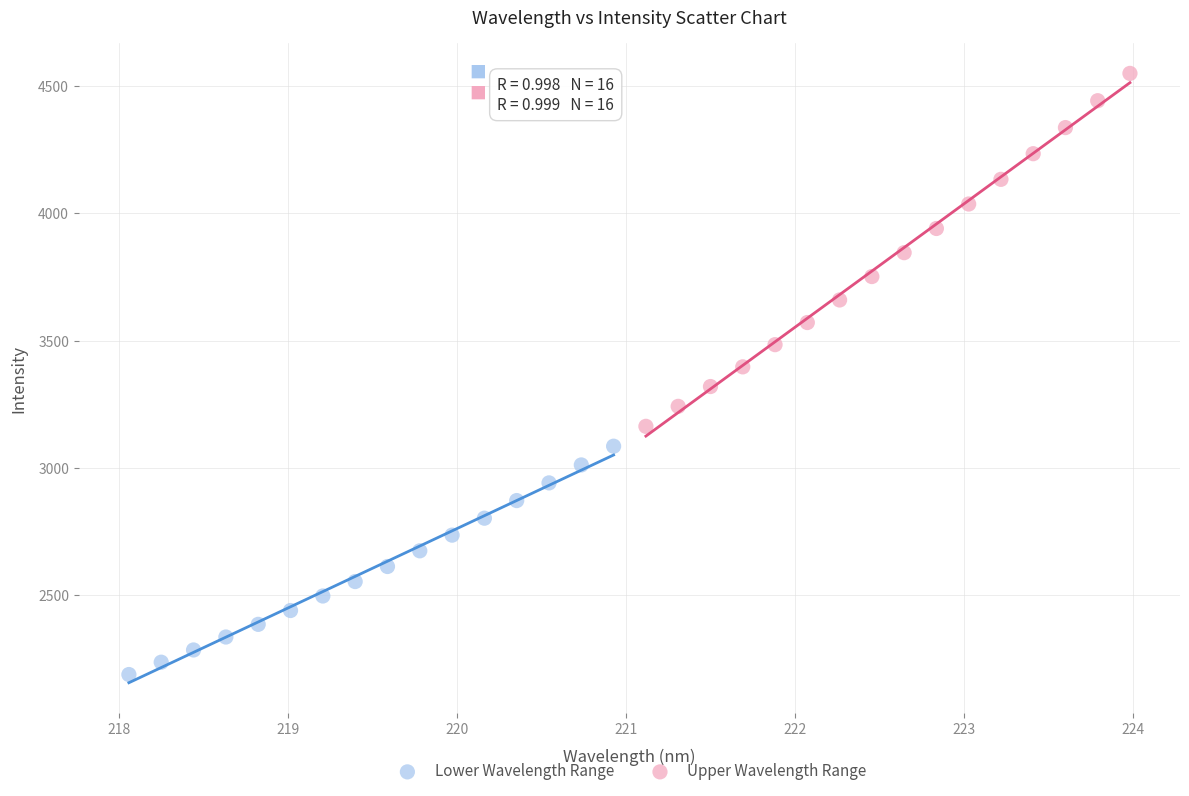

Which series contains the highest Y value?

Upper Wavelength Range